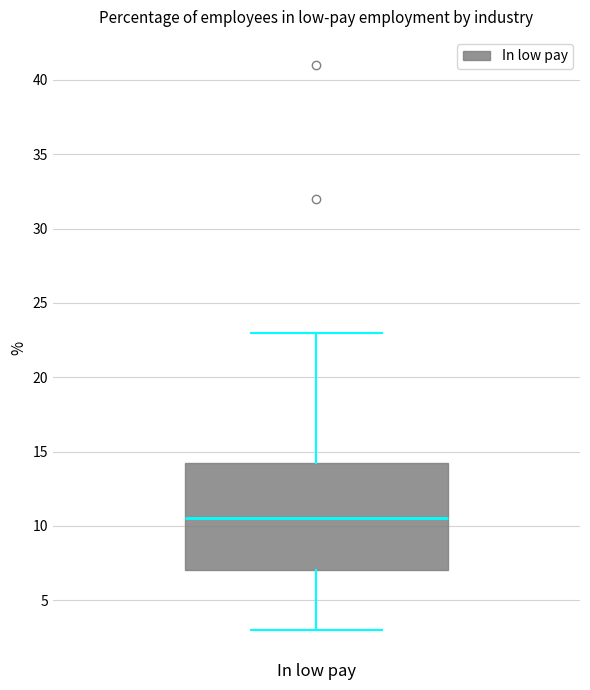

Transcribe this box plot: give where the median line is, the range the box spans, and where the two whiskers end, as read against the y-axis. The values are not printed on the chart, so give them approximately, as read against the axis.

median 10.5, box 7.0 to 14.5, whiskers 3.0 to 23.0